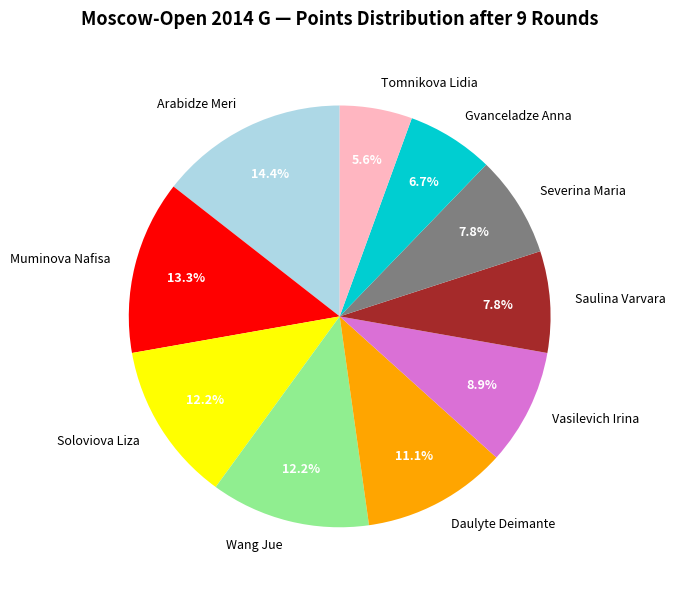

Which has a higher value, Soloviova Liza or Muminova Nafisa?

Muminova Nafisa